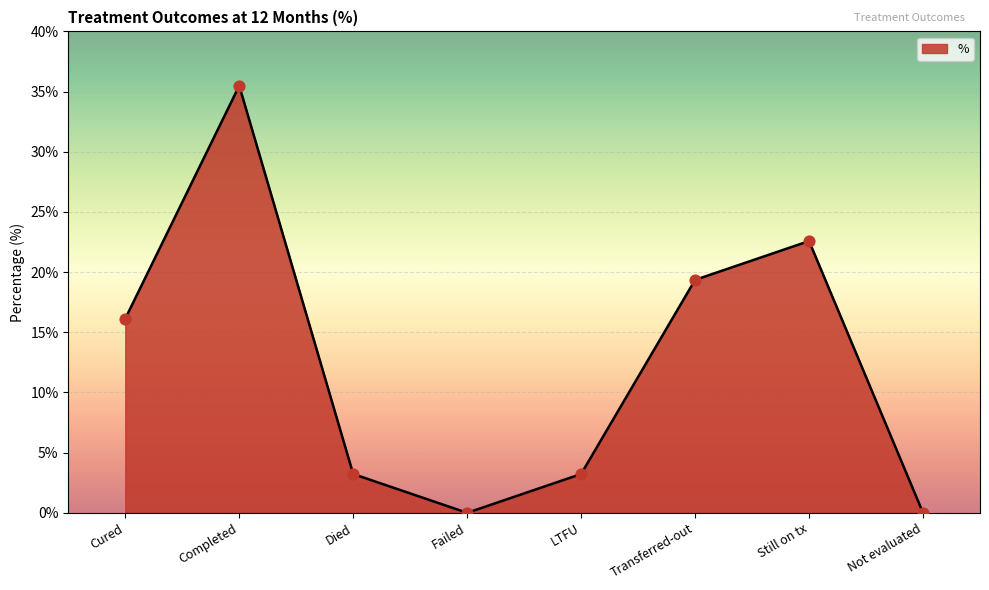

What is the change in value from Failed to Still on tx?

+22.6